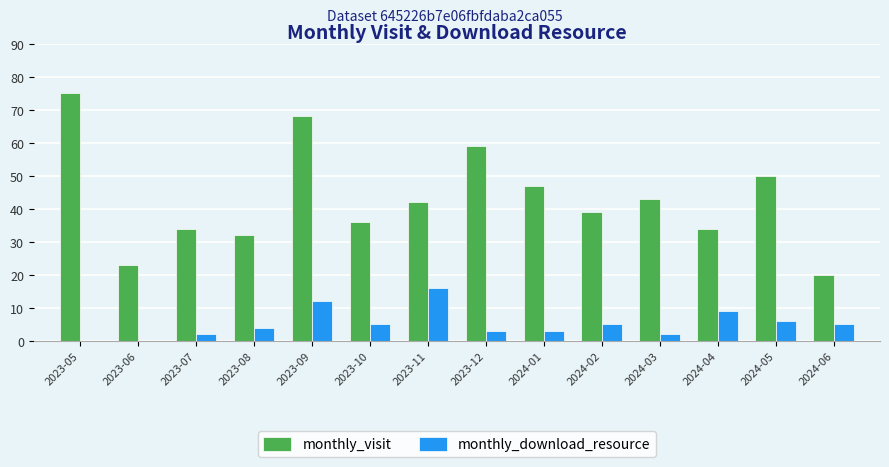

How many groups of bars are there?

14